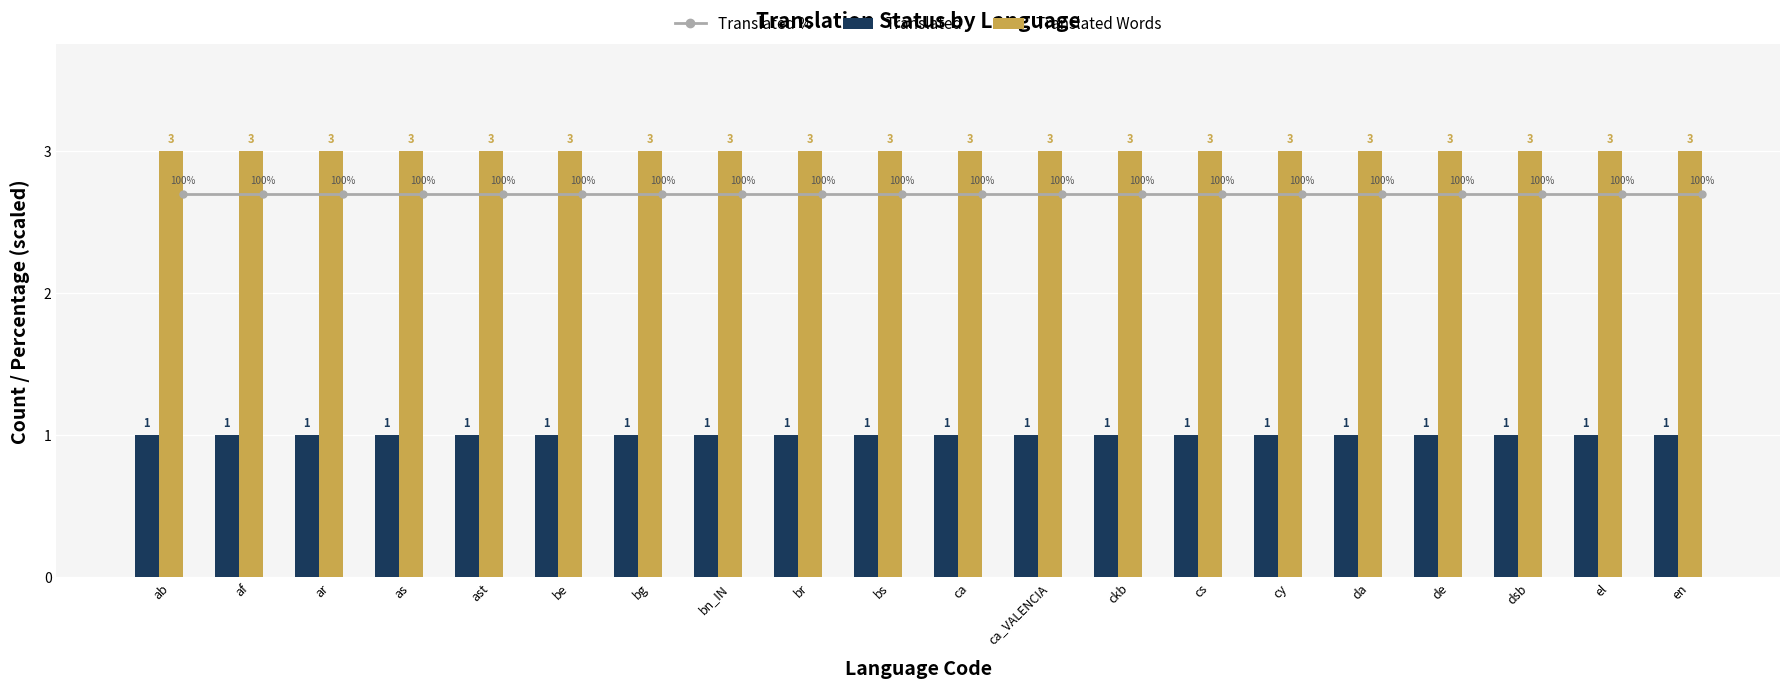

Reading left to right, what are all the values shown in this chart?

Translated %: 2.7	2.7	2.7	2.7	2.7	2.7	2.7	2.7	2.7	2.7	2.7	2.7	2.7	2.7	2.7	2.7	2.7	2.7	2.7	2.7
Translated: 1.0	1.0	1.0	1.0	1.0	1.0	1.0	1.0	1.0	1.0	1.0	1.0	1.0	1.0	1.0	1.0	1.0	1.0	1.0	1.0
Translated Words: 3.0	3.0	3.0	3.0	3.0	3.0	3.0	3.0	3.0	3.0	3.0	3.0	3.0	3.0	3.0	3.0	3.0	3.0	3.0	3.0